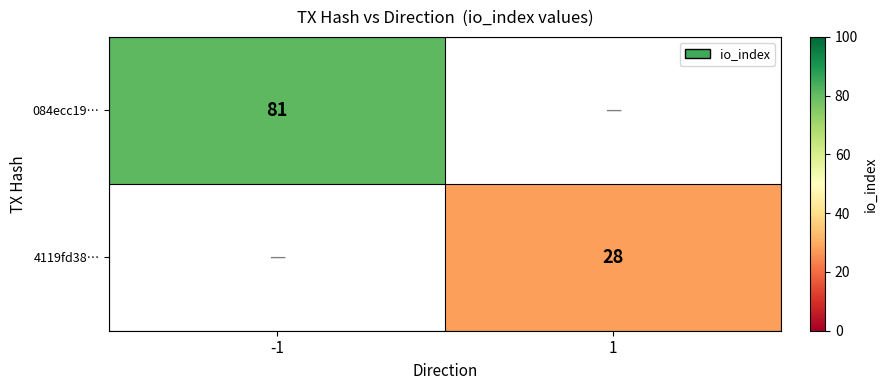

True or false: 4119fd38… has a value of 28 at 1.

True